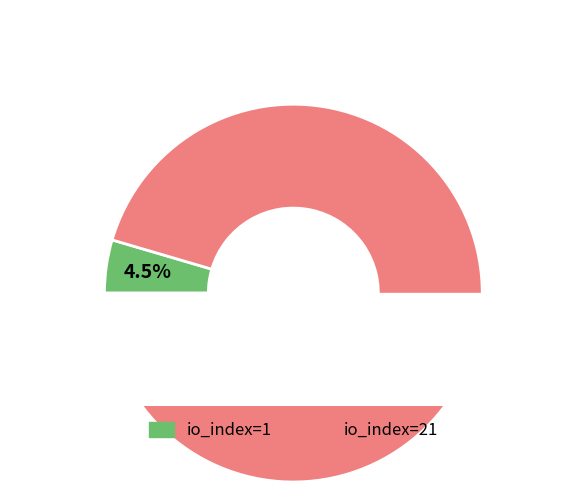

To the nearest percent, what is the difference between the largest and smallest slice percentages?

91%